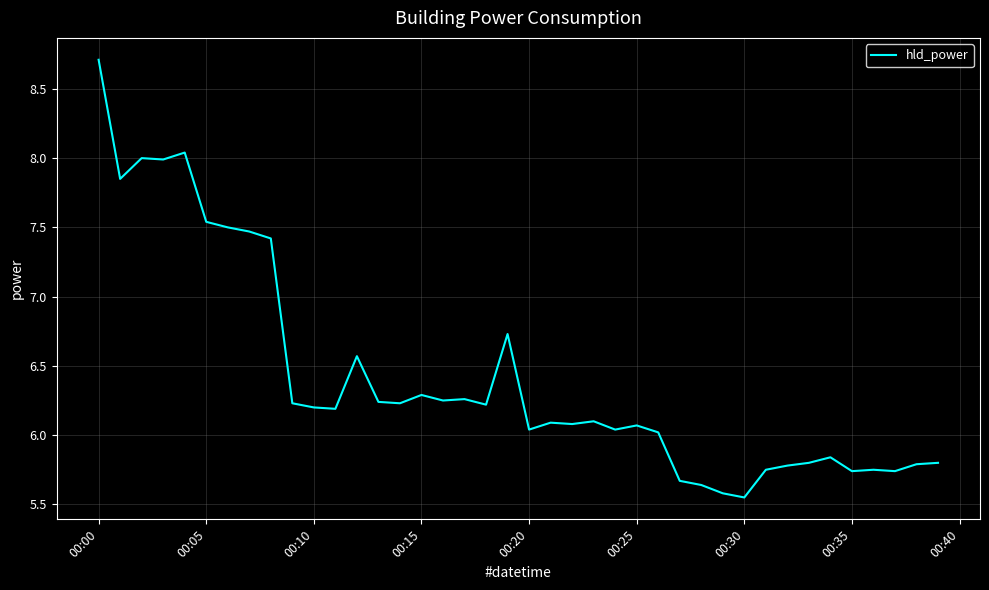

What is the greatest value displayed?

8.7